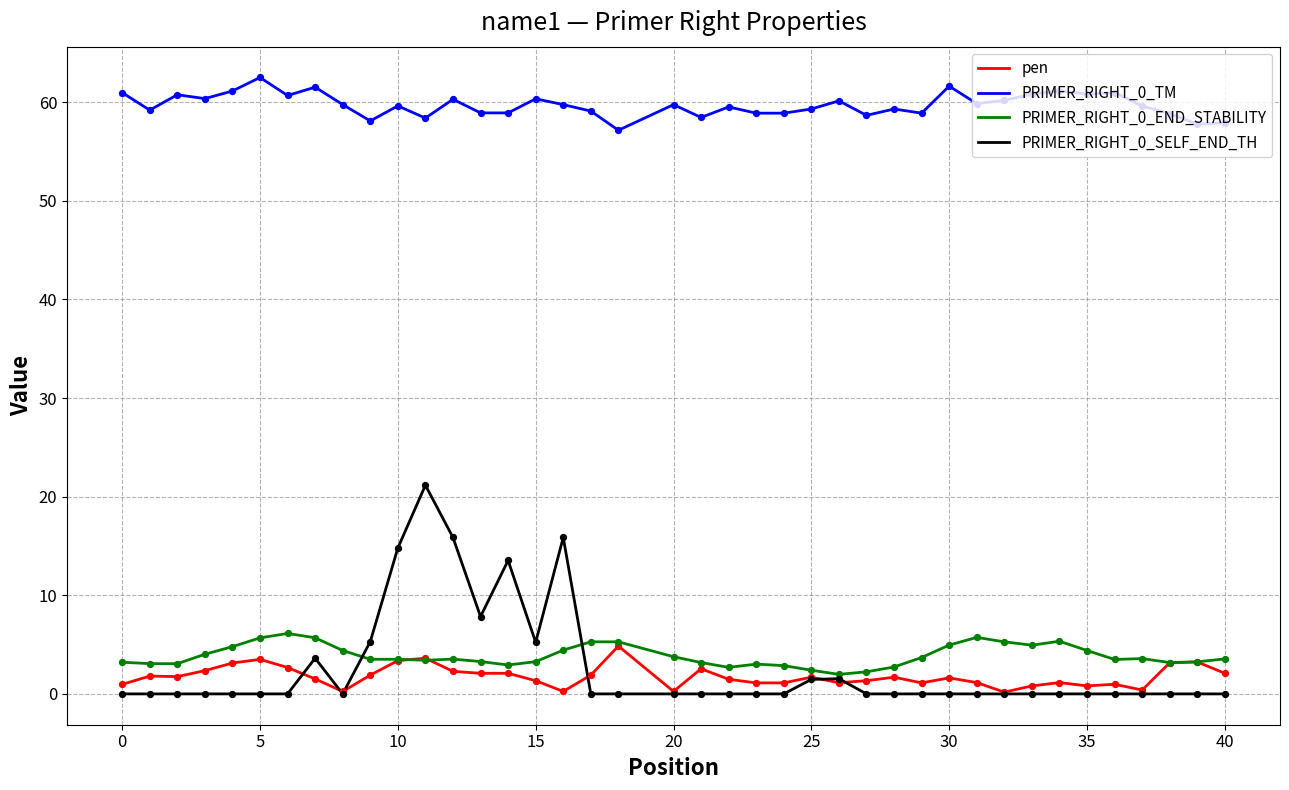

Which series has the largest total across all categories?

PRIMER_RIGHT_0_TM